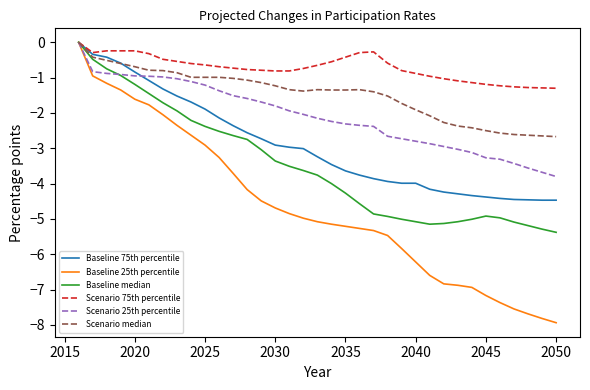

What is the smallest value displayed?

-7.9